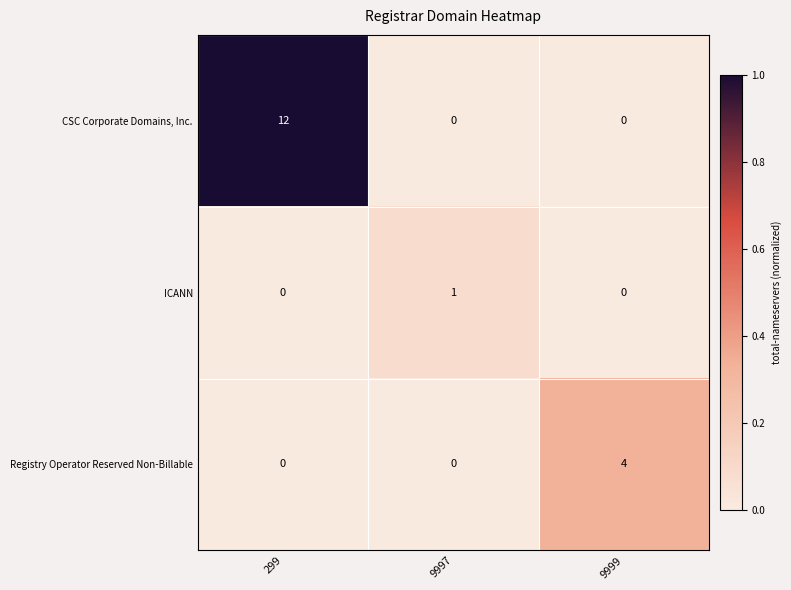

What is the difference between the CSC Corporate Domains, Inc. values at 299 and 9997?

12